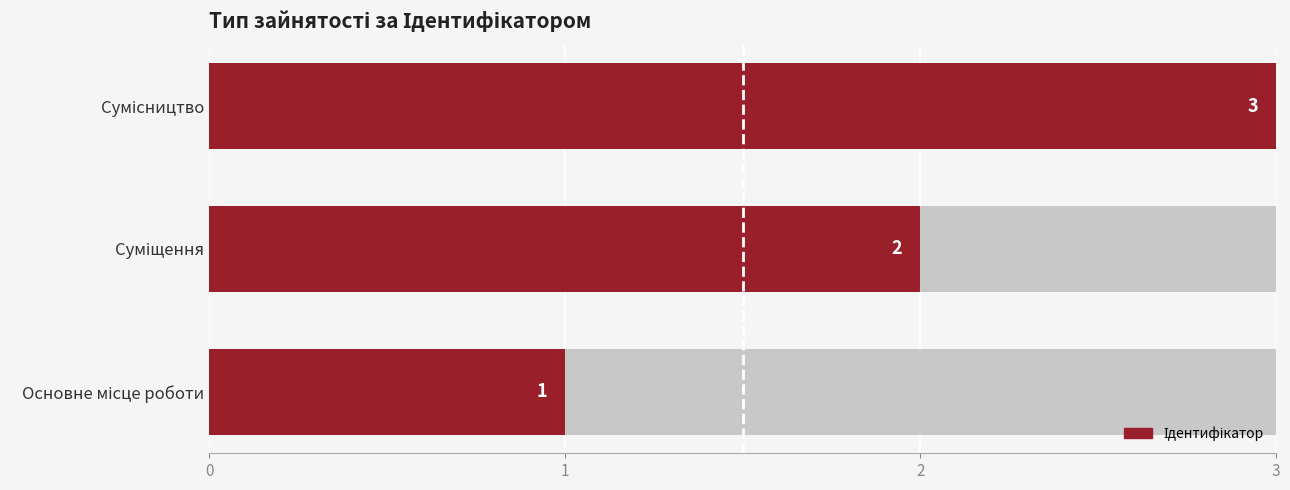

Rank the categories by value from lowest to highest.

Основне місце роботи, Суміщення, Сумісництво